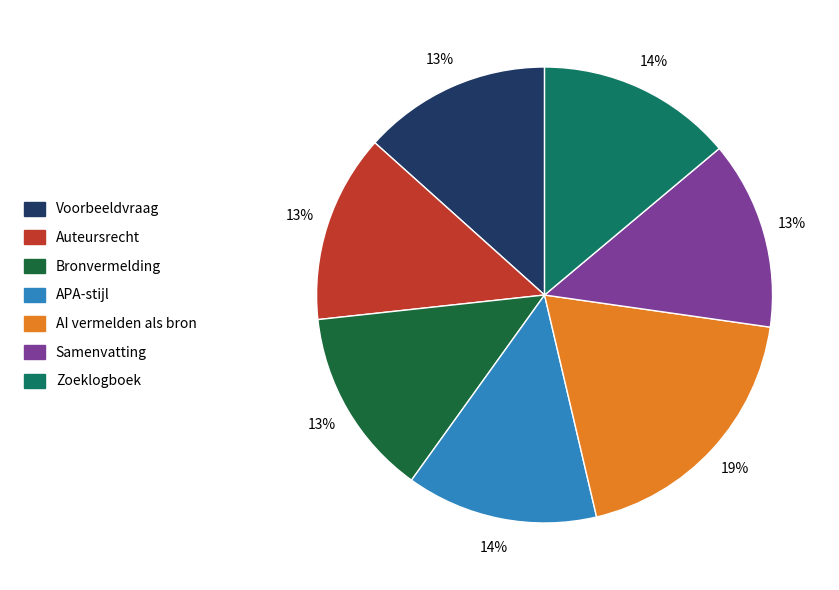

Which slice is the largest?

AI vermelden als bron